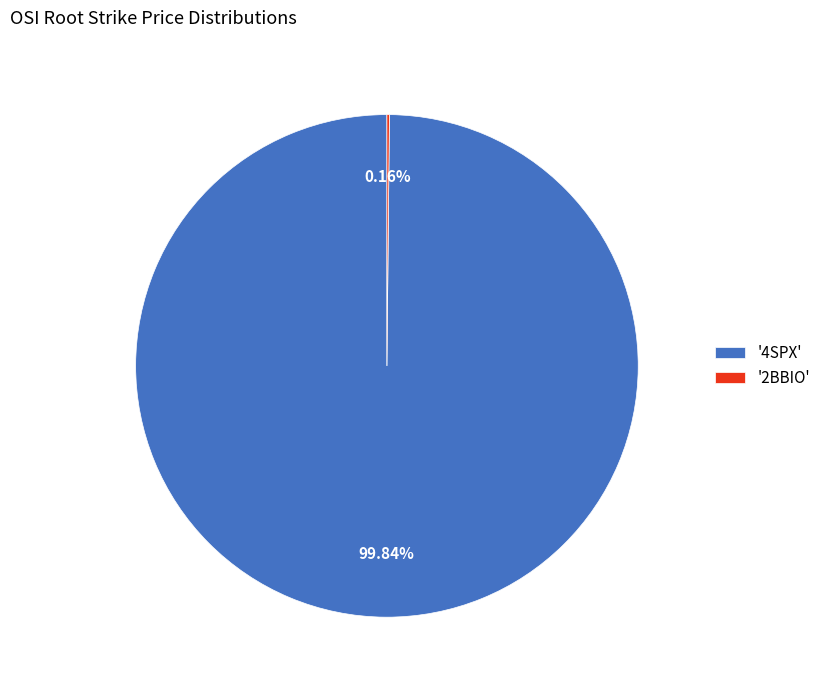

To the nearest percent, what is the average slice percentage?

50%